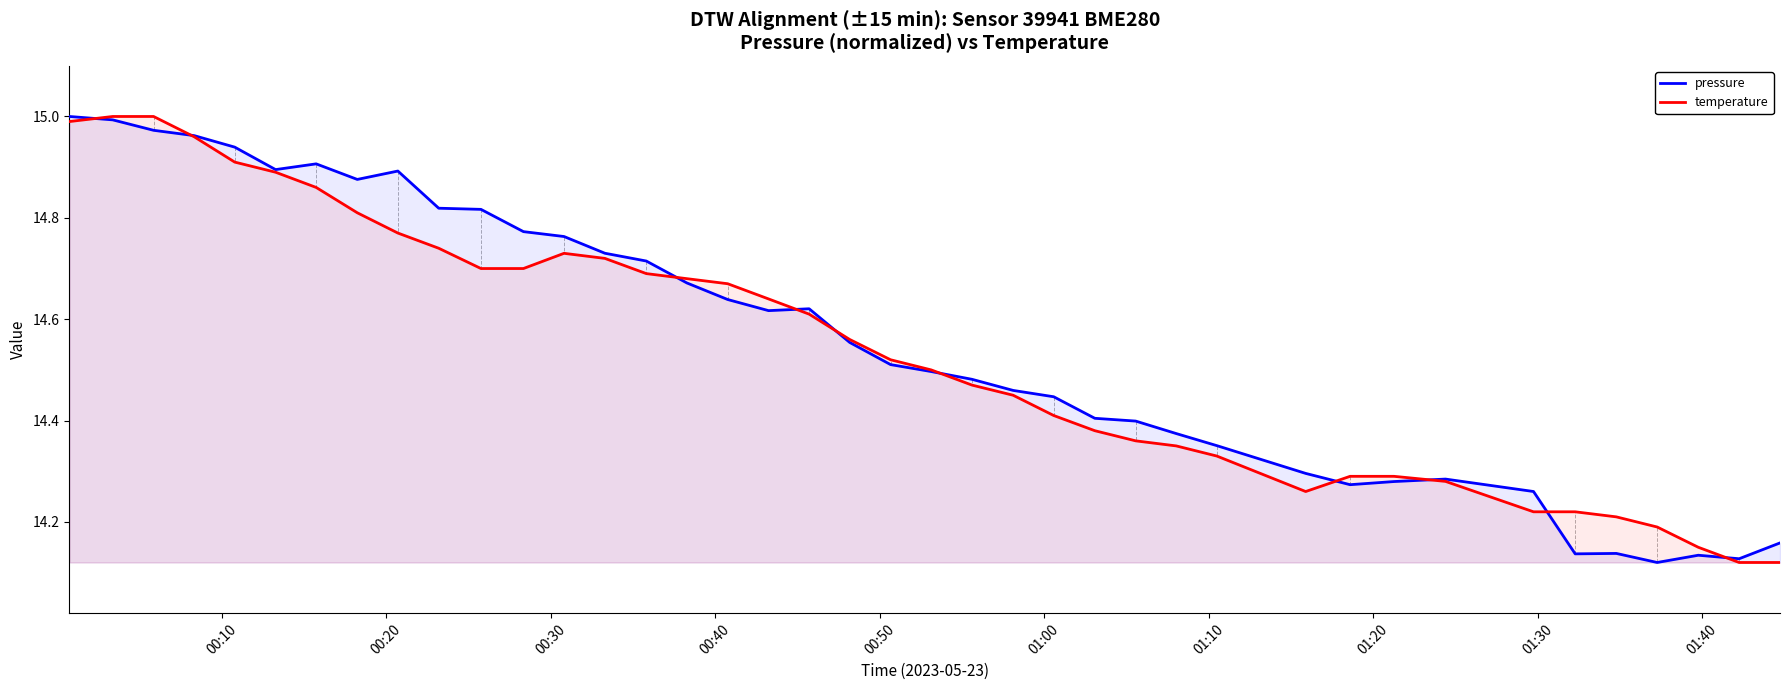

How many distinct data groups are displayed?

2